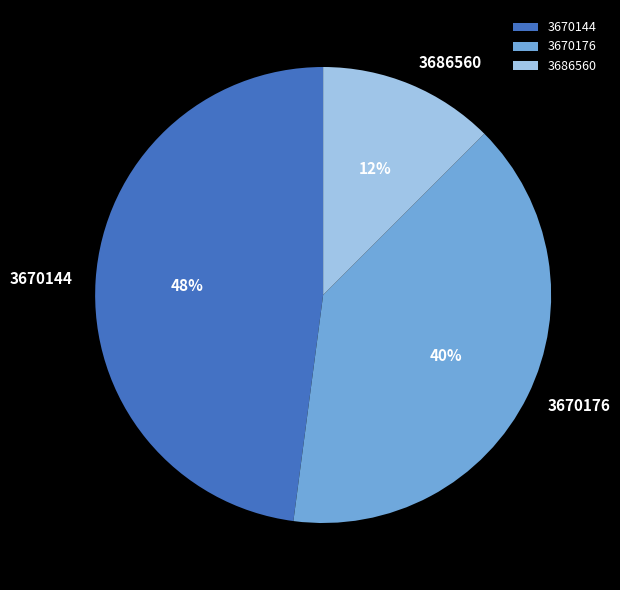

Which category has the smallest portion of the pie?

3686560